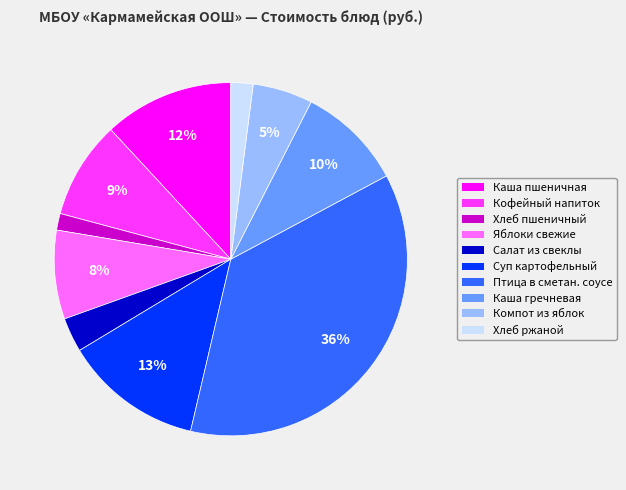

Between Птица в сметан. соусе and Кофейный напиток, which is larger?

Птица в сметан. соусе